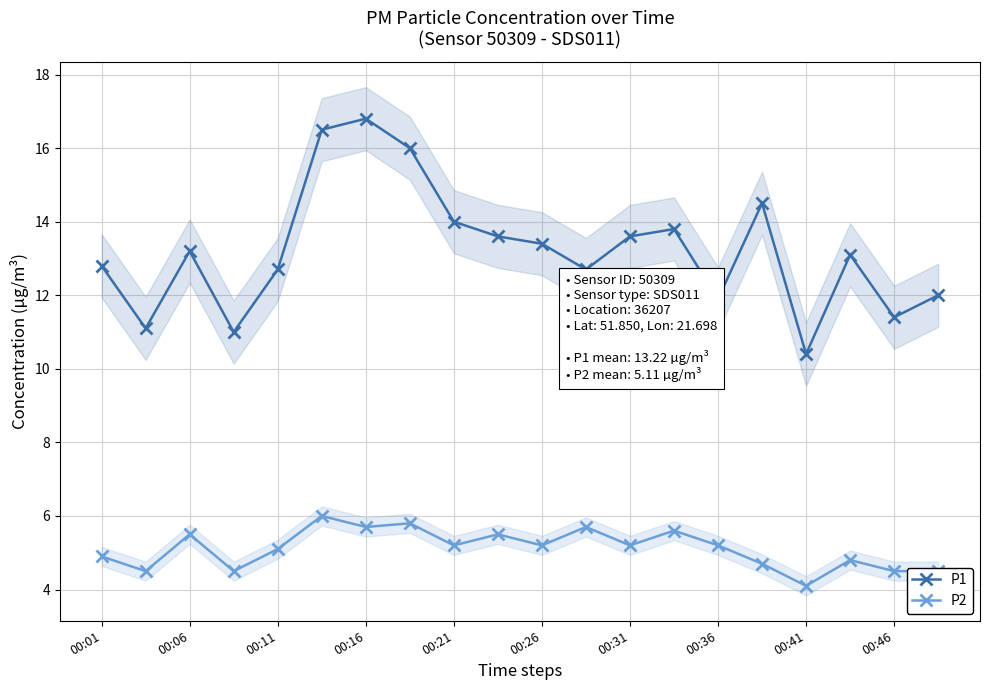

The P1 series shows 13.1 at 17. True or false?

True